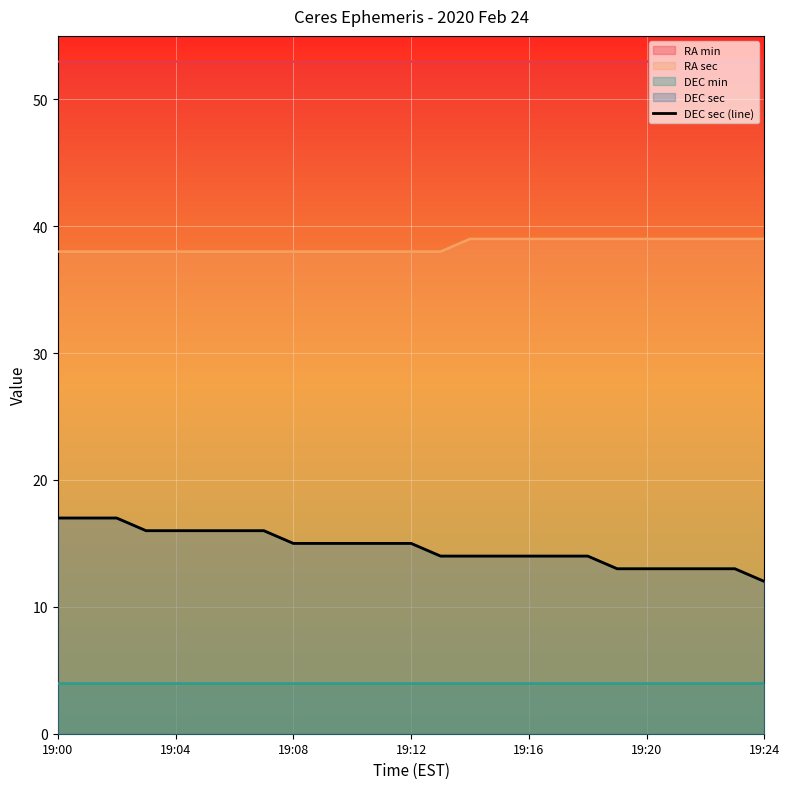

What is the sum of all values?

367